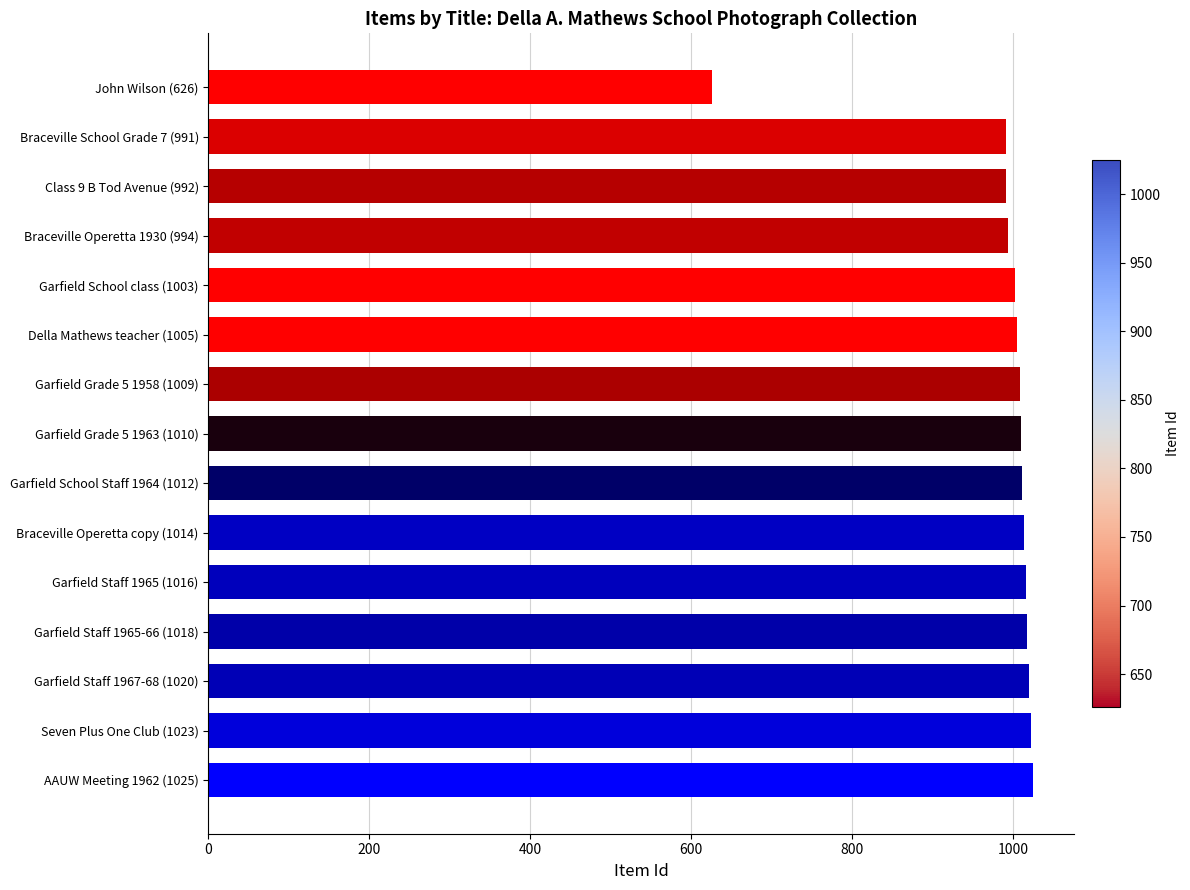

Where is the data nearest to the value 825?

Braceville School Grade 7 (991)